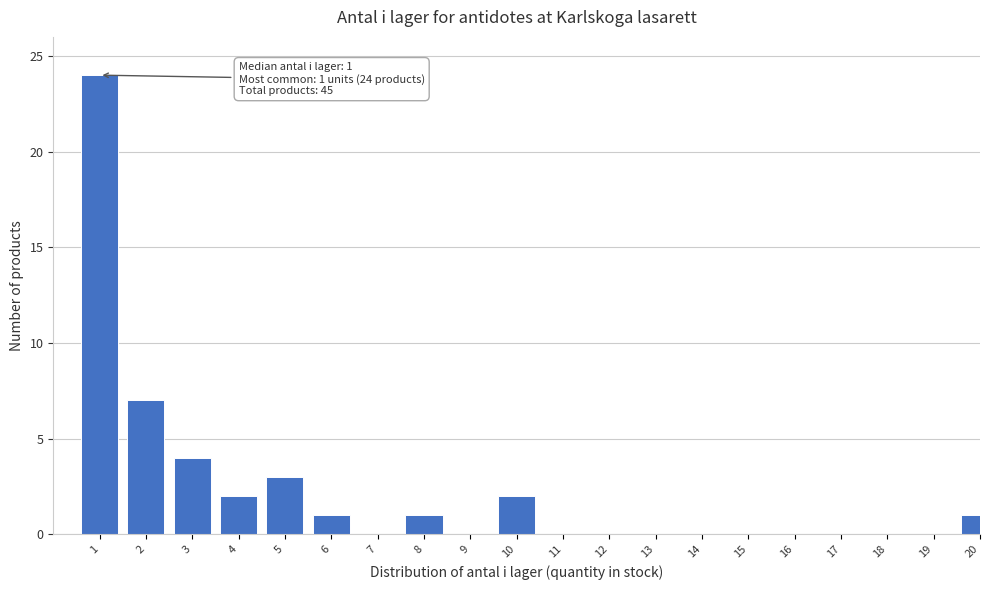

Reading left to right, extract all data points from this chart.

1=24	2=7	3=4	4=2	5=3	6=1	7=0	8=1	9=0	10=2	11=0	12=0	13=0	14=0	15=0	16=0	17=0	18=0	19=0	20=1